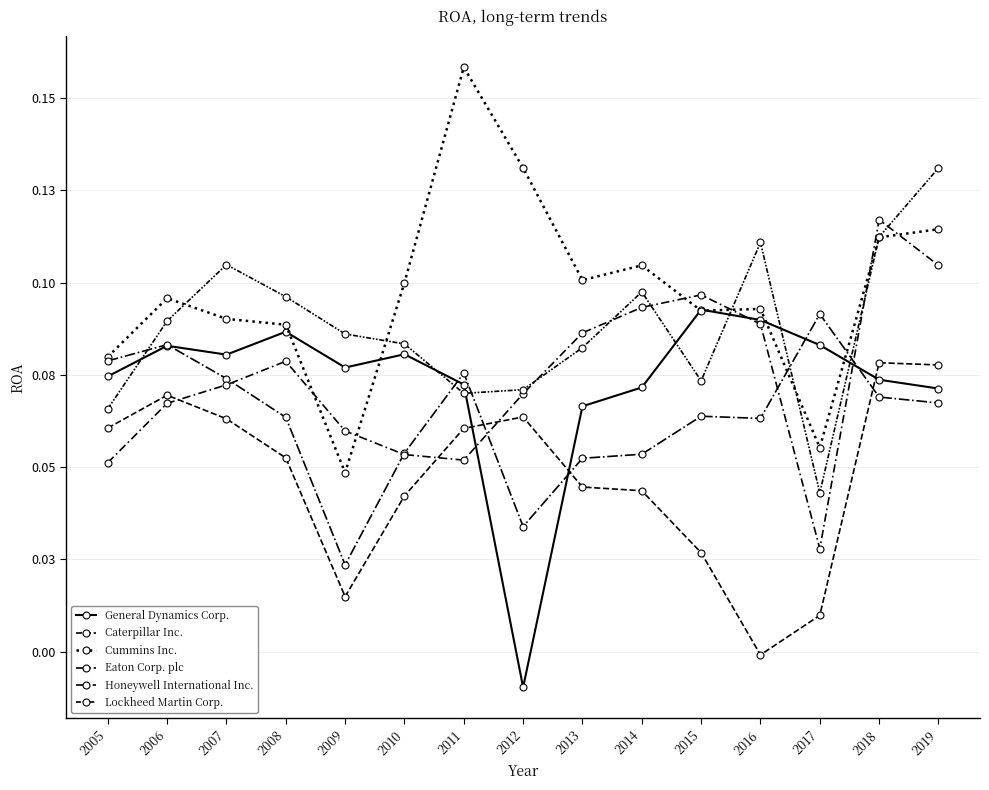

Is the value of General Dynamics Corp. at 2015 greater than the value of Eaton Corp. plc at 2005?

Yes